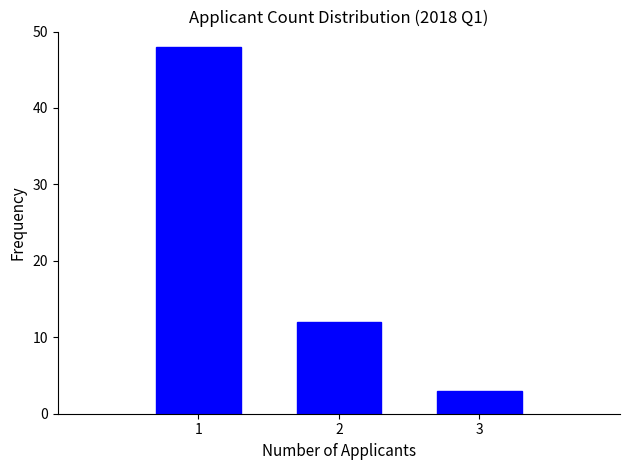

Over which range of the x-axis is the bar tallest?

0.5 to 1.5